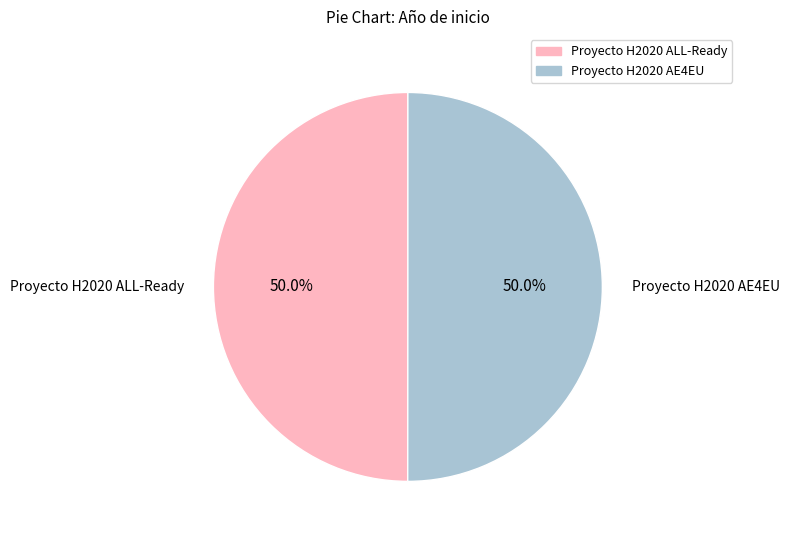

Is the sum of Proyecto H2020 ALL-Ready and Proyecto H2020 AE4EU greater than half?

Yes